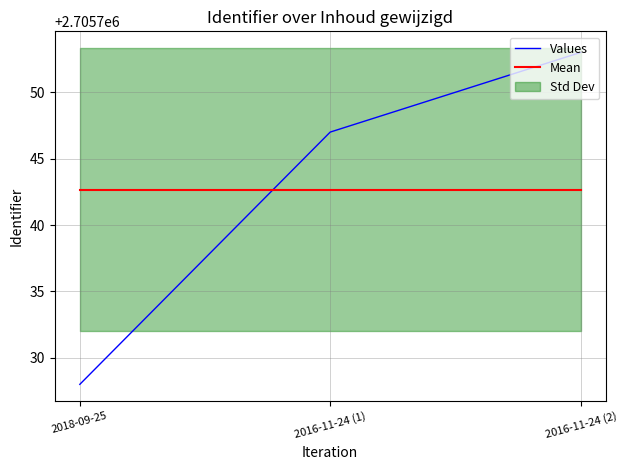

At which category is the sum across all series the highest?

2016-11-24 (2)